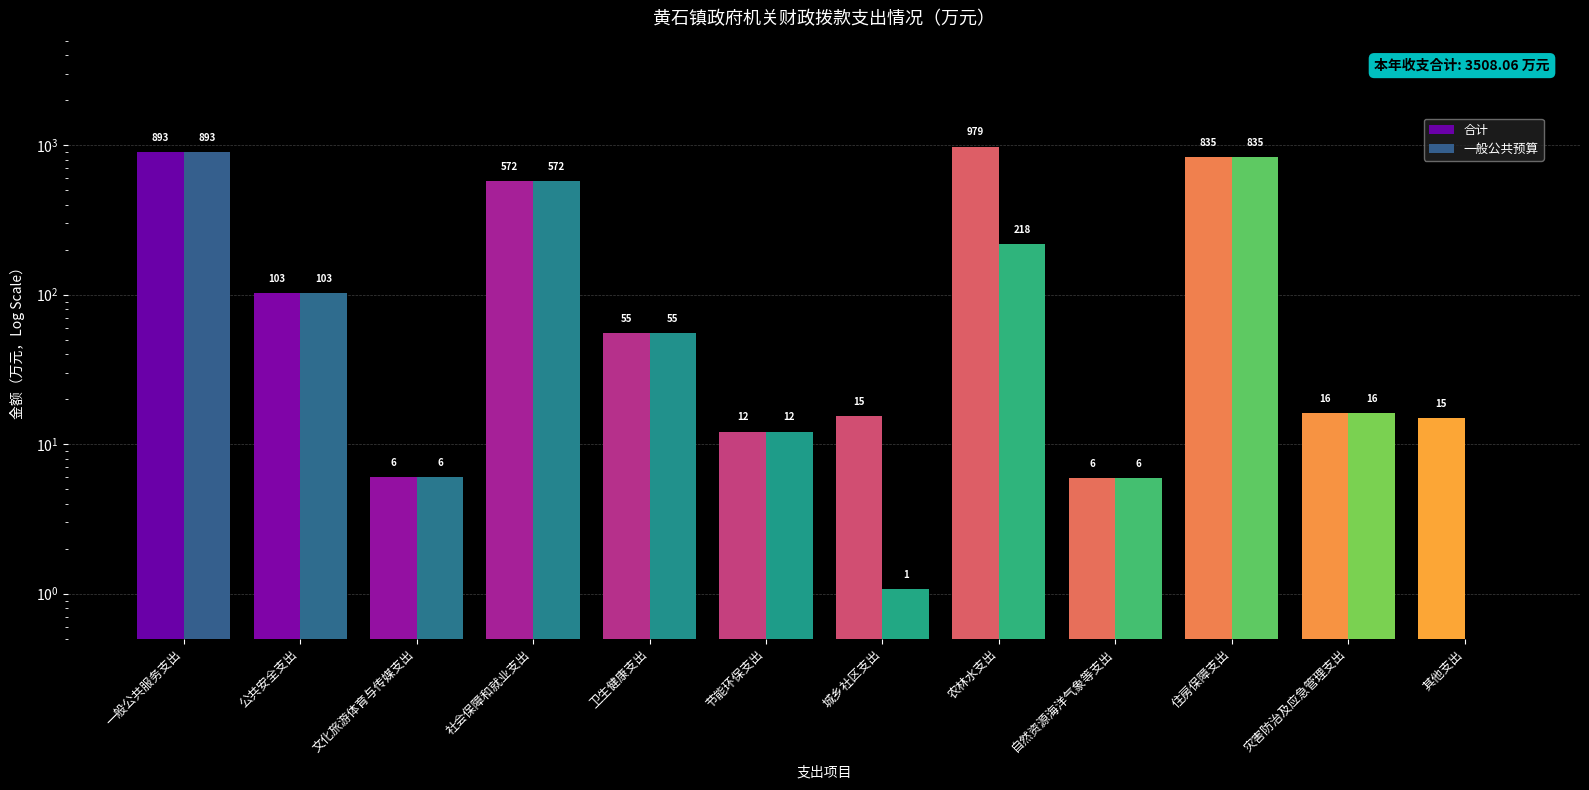

How many series are shown in this chart?

2